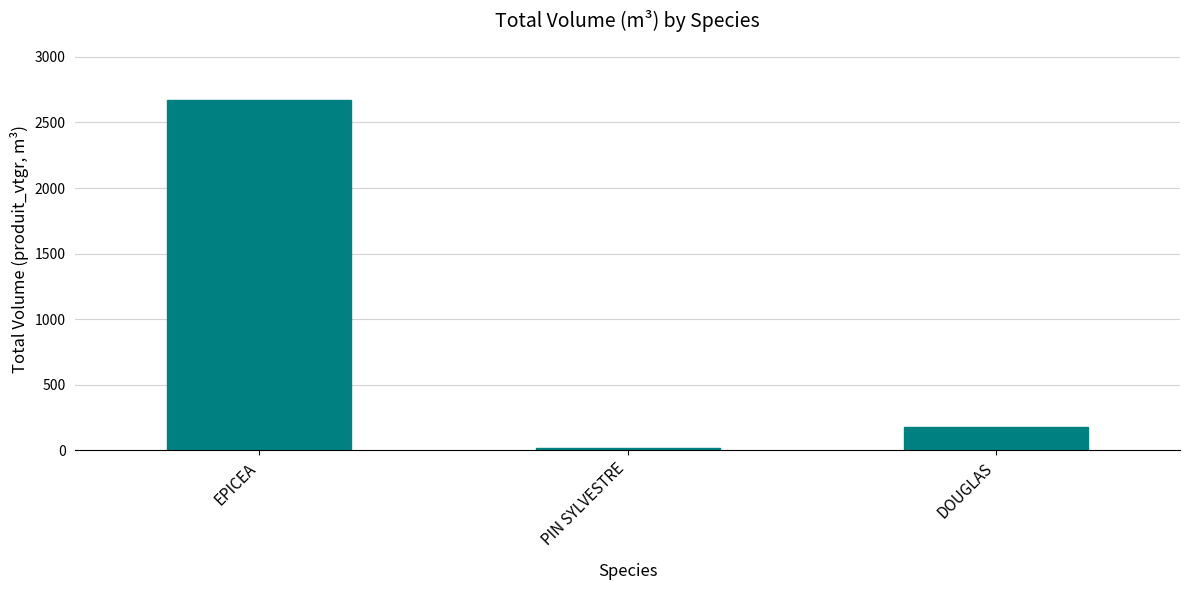

List the labels in order of value, largest first.

EPICEA, DOUGLAS, PIN SYLVESTRE